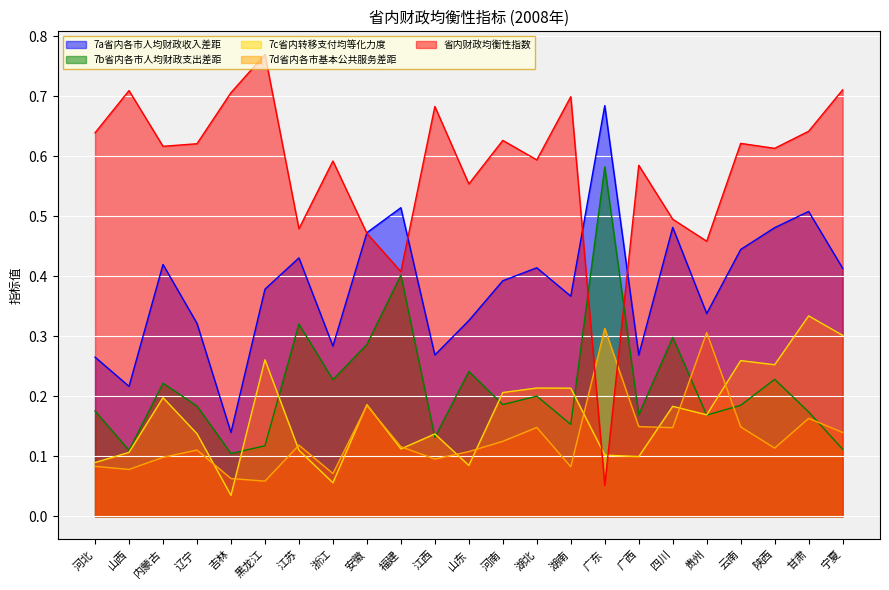

What is the difference between the 7c省内转移支付均等化力度 values at 江苏 and 吉林?

0.1